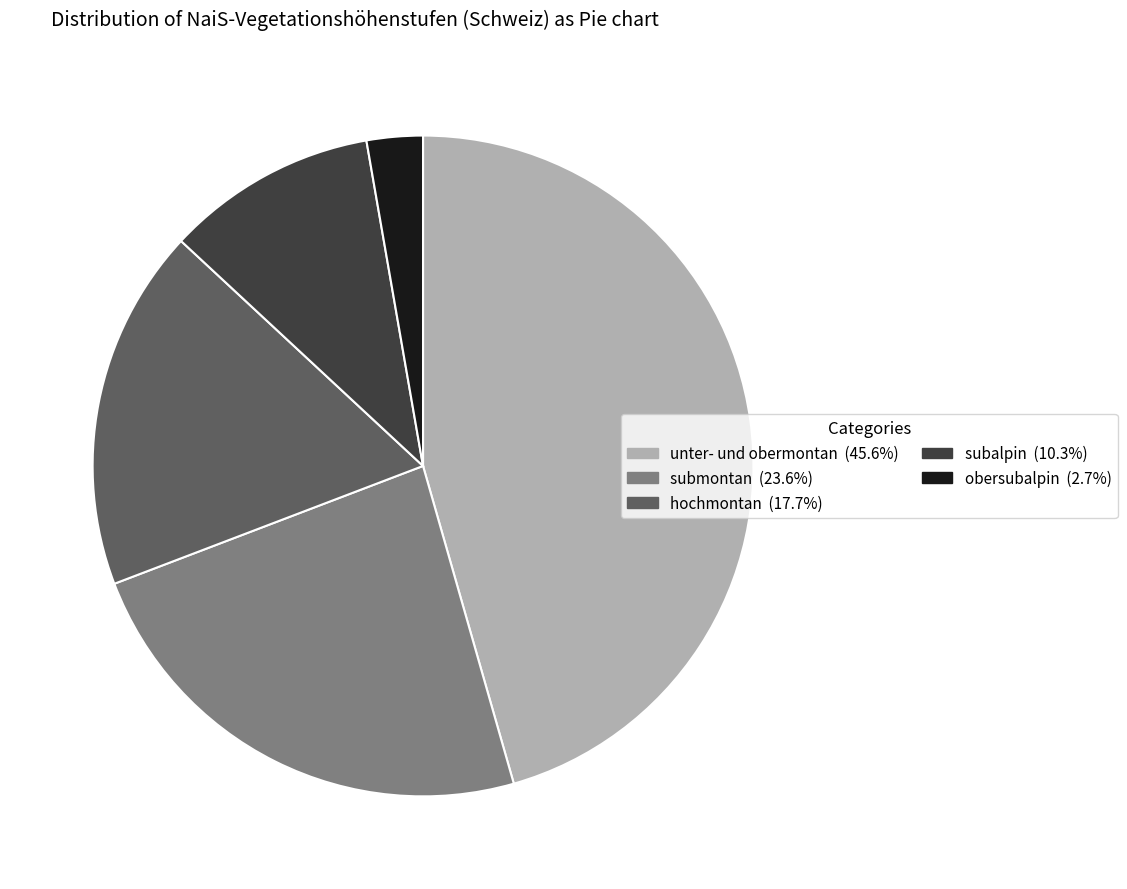

Does any single category account for the majority?

No